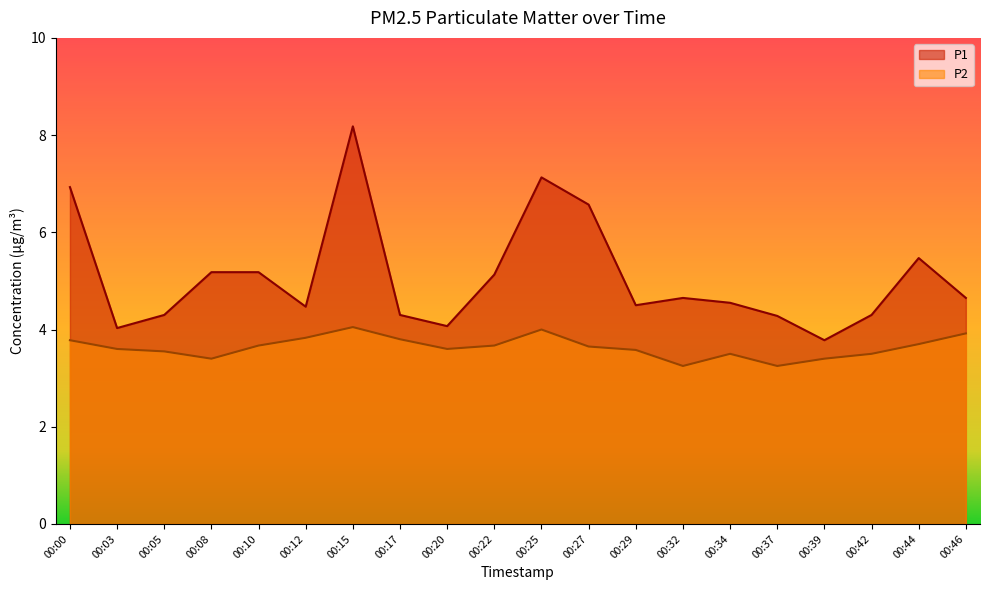

At which category does P2 reach its first local peak?

00:15